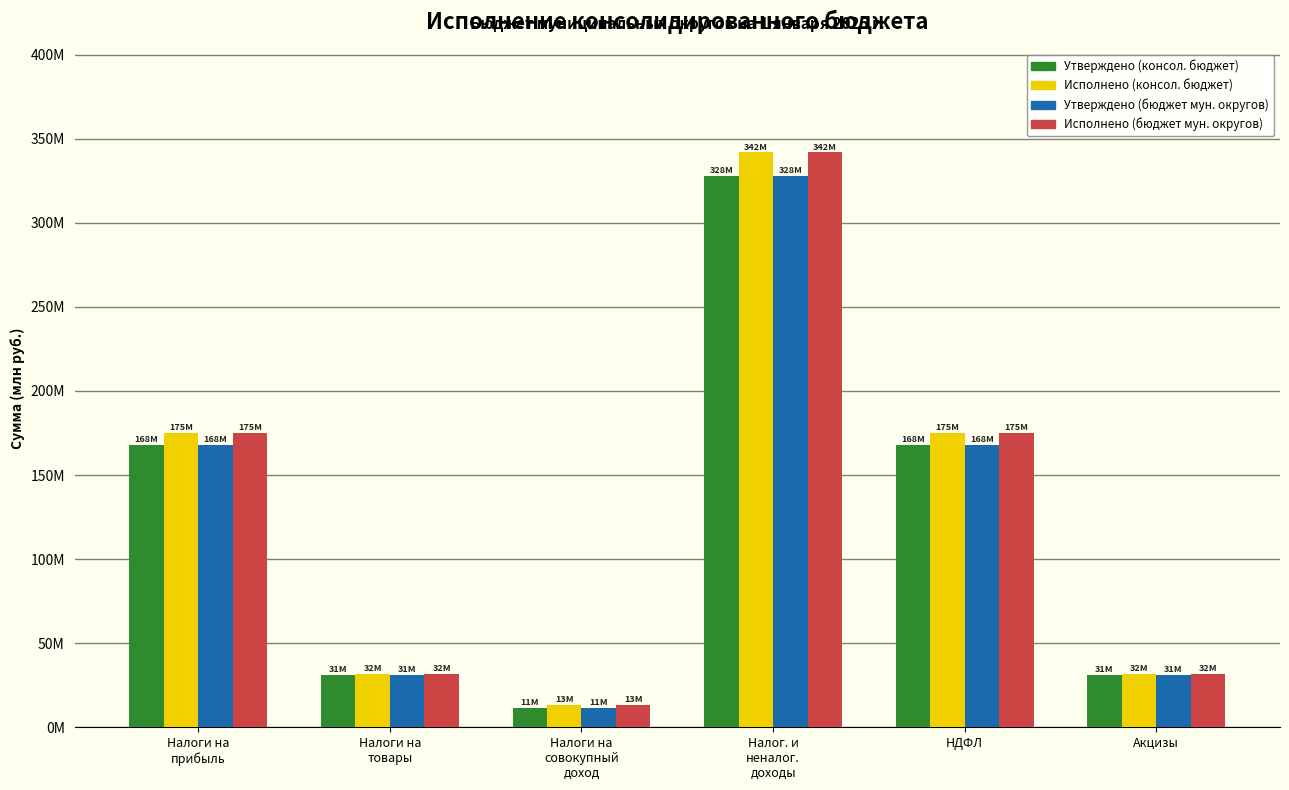

List the series in order of their peak value, highest first.

Исполнено (консол. бюджет), Исполнено (бюджет мун. округов), Утверждено (консол. бюджет), Утверждено (бюджет мун. округов)